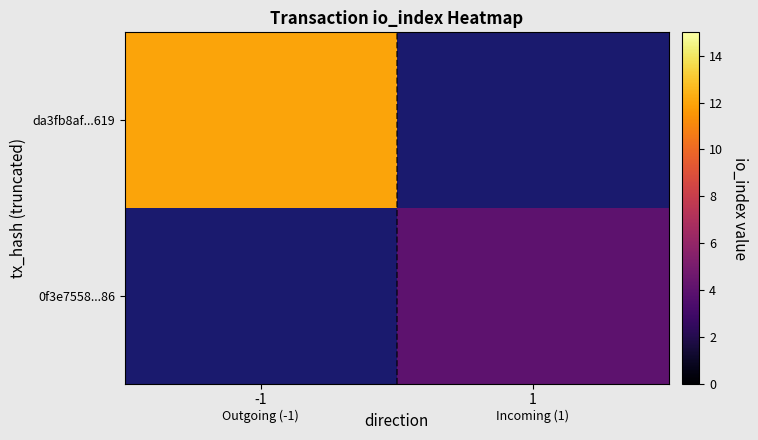

Where is da3fb8af...619 nearest to the value 12?

-1